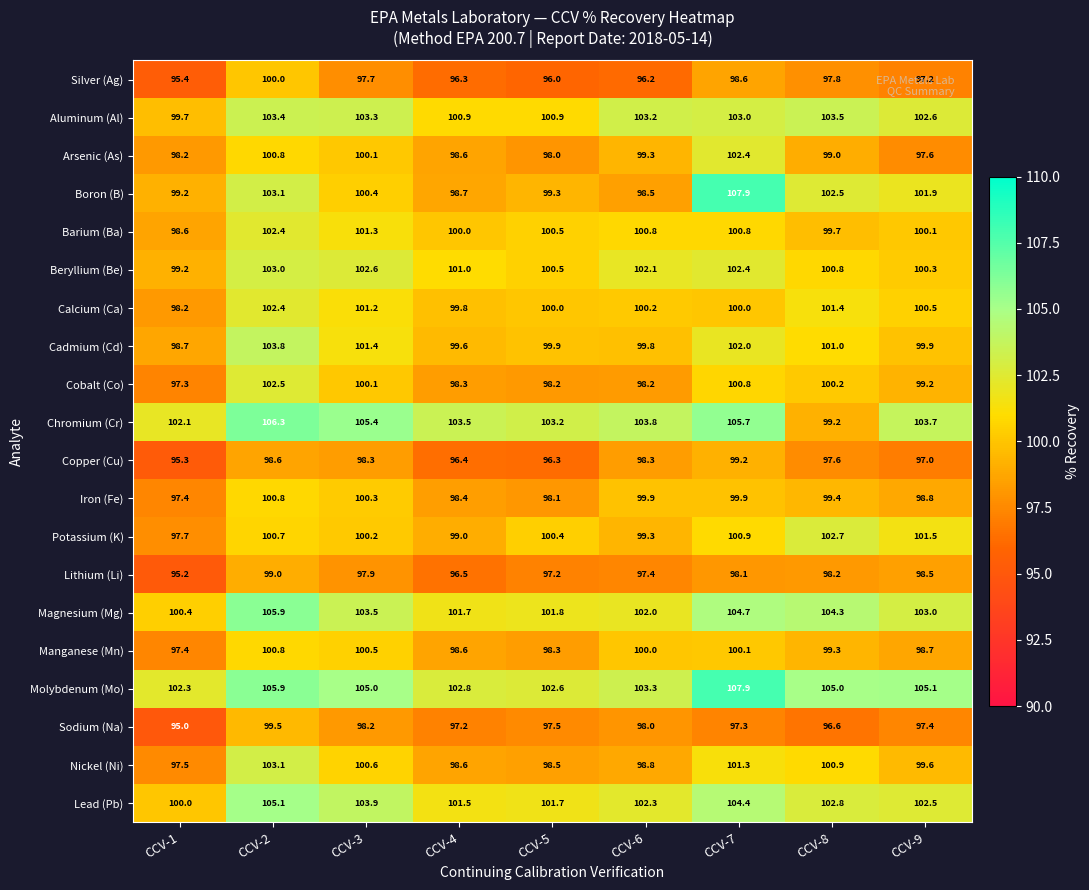

What is the total value across all series at CCV-5?

1988.9